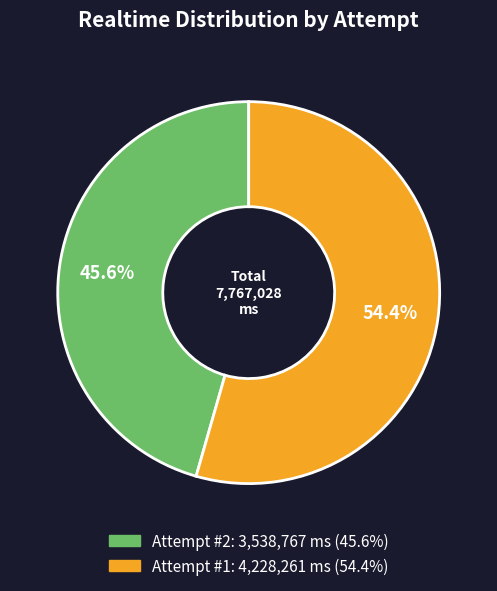

Is there a majority slice in this chart?

Yes